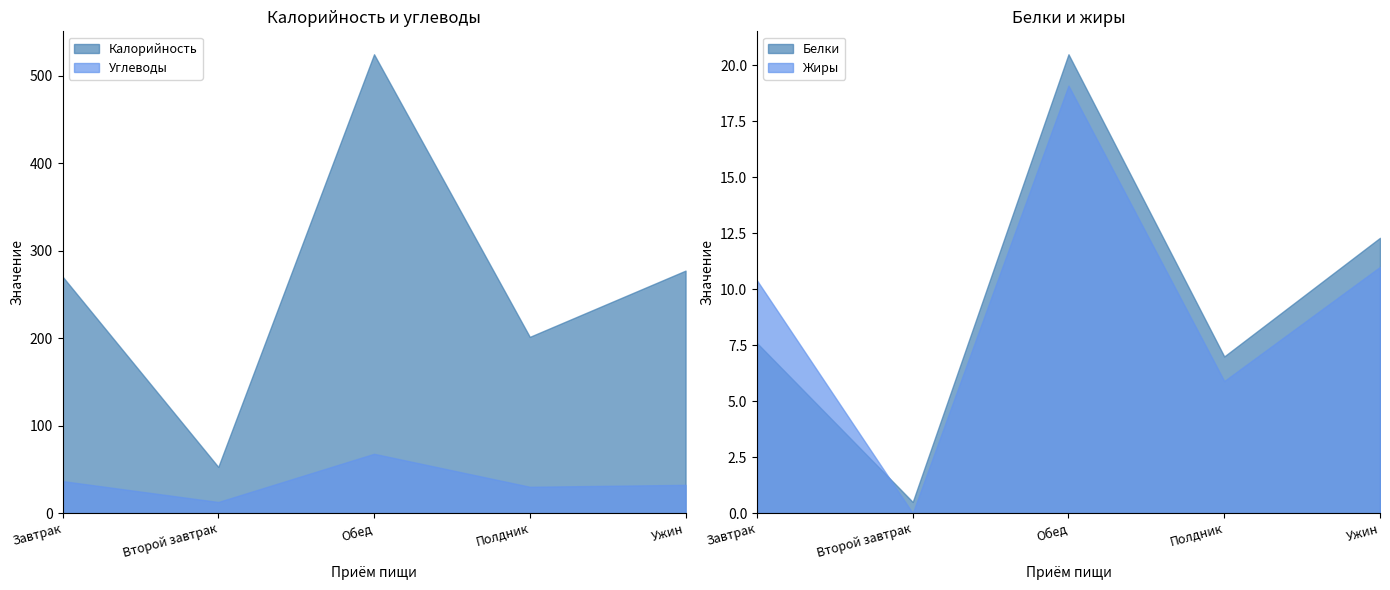

True or false: Калорийность and Белки cross at least once.

False